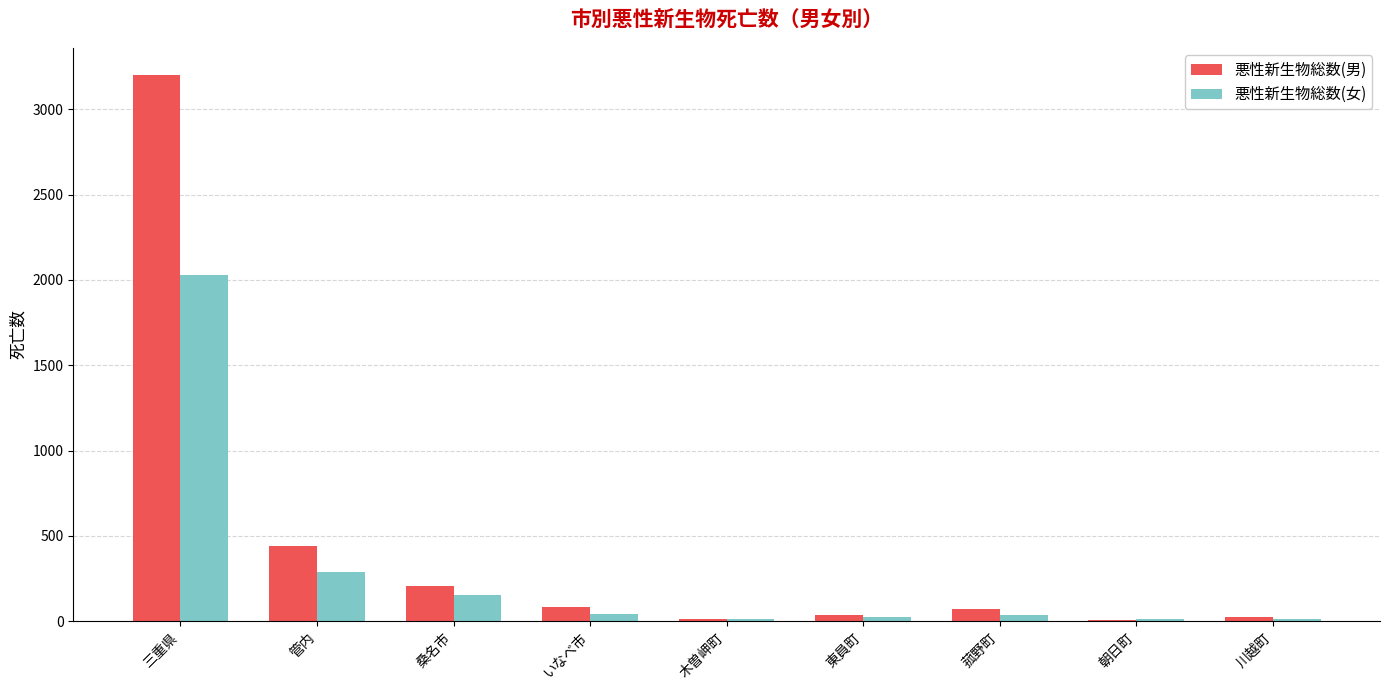

How many data points does each series have?

9